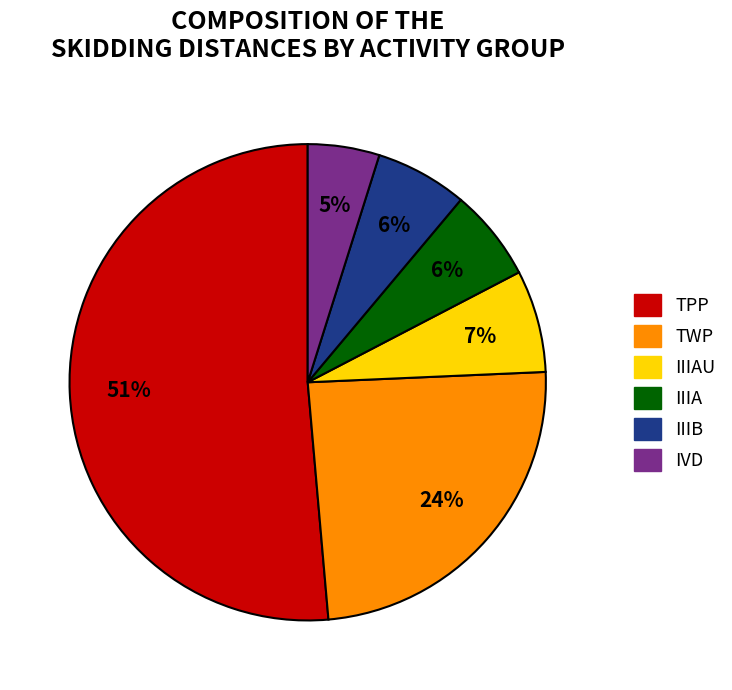

To the nearest percent, what is the average slice percentage?

17%